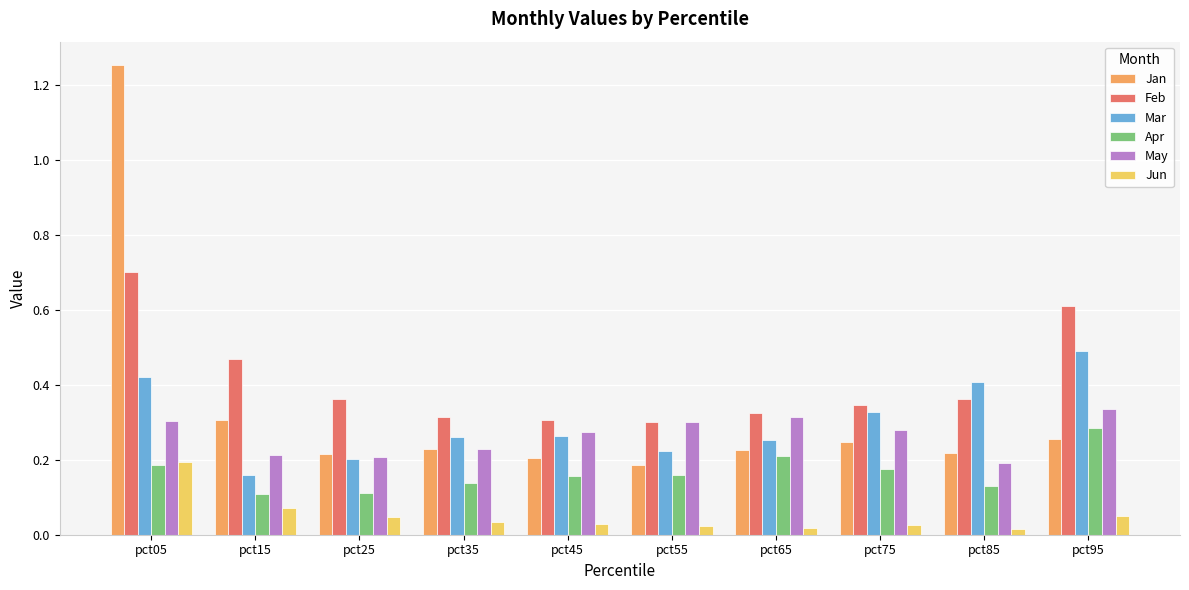

Count the Mar values in the range 0 to 1.

10